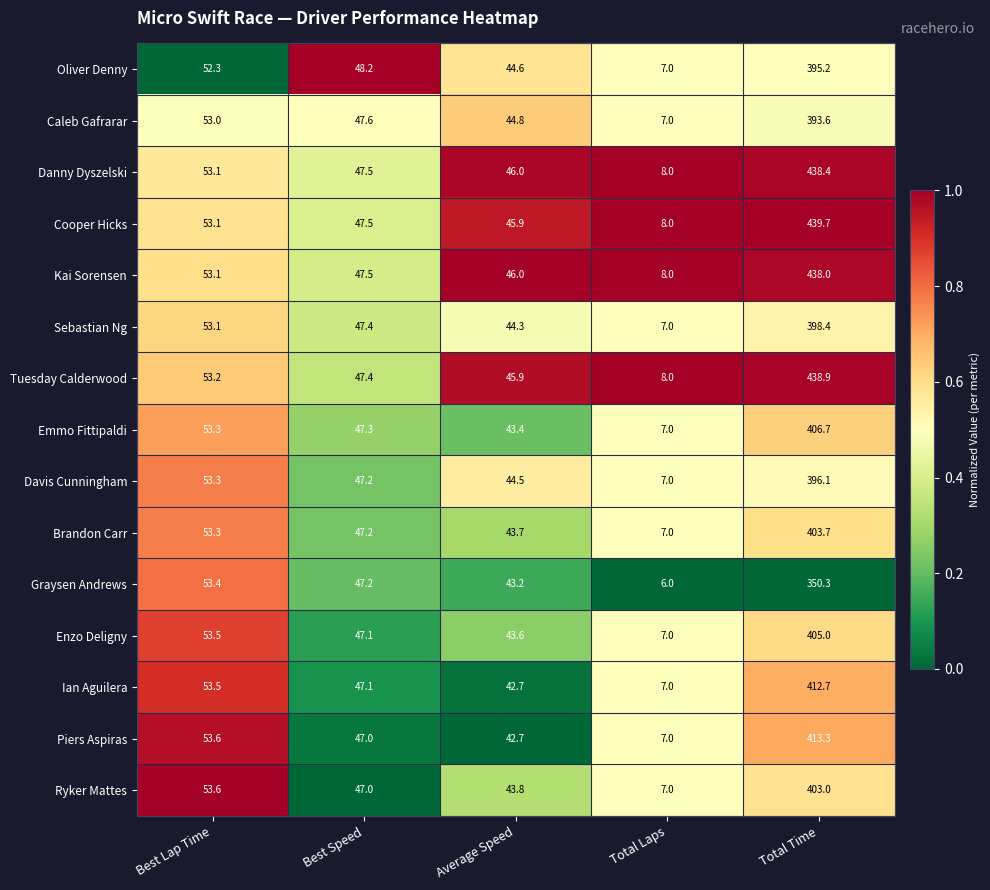

Is it true that Piers Aspiras equals 42.7 at Average Speed?

True